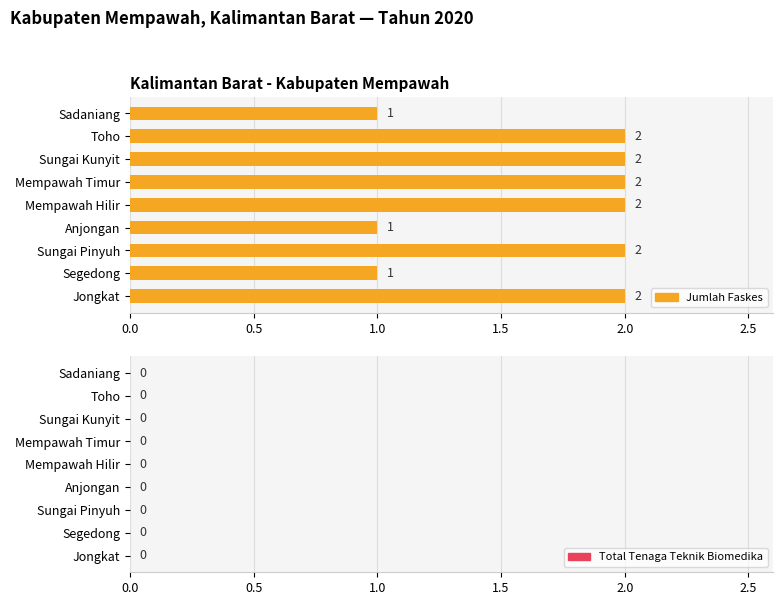

Are the bars grouped side by side (vs. stacked)?

No